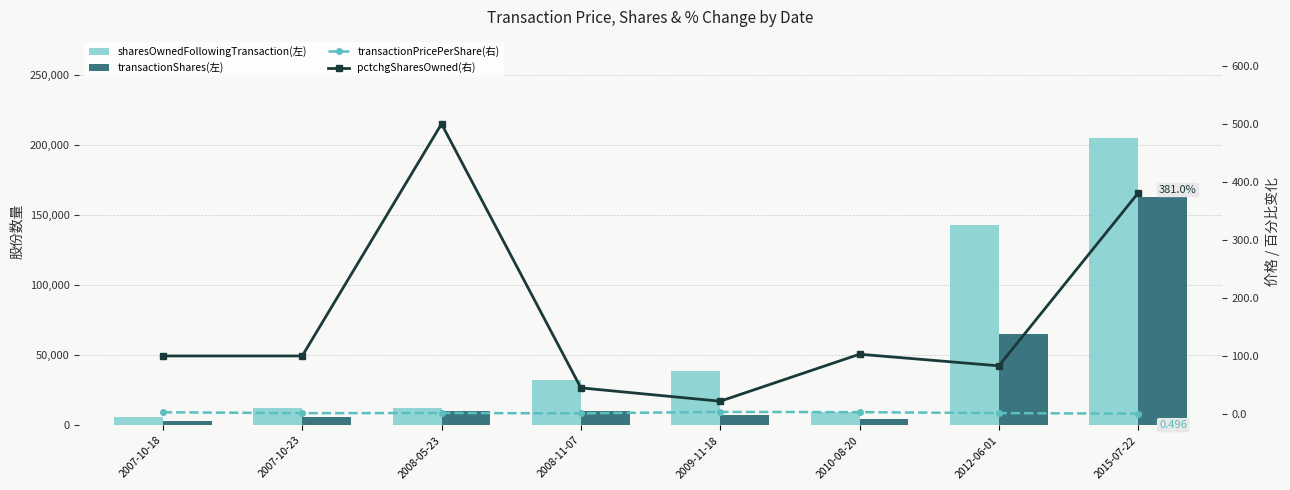

What is the approximate value of pctchgSharesOwned(右) at 2008-11-07?

45.0